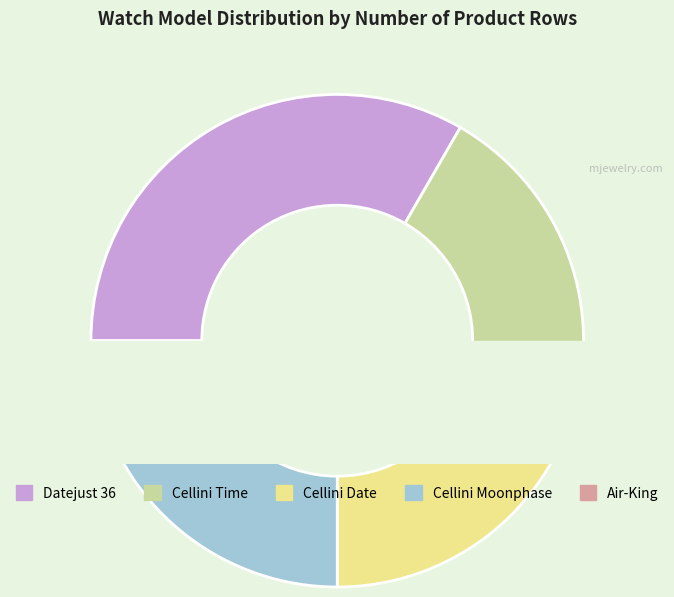

Is it true that Datejust 36 is 23% of the pie?

False